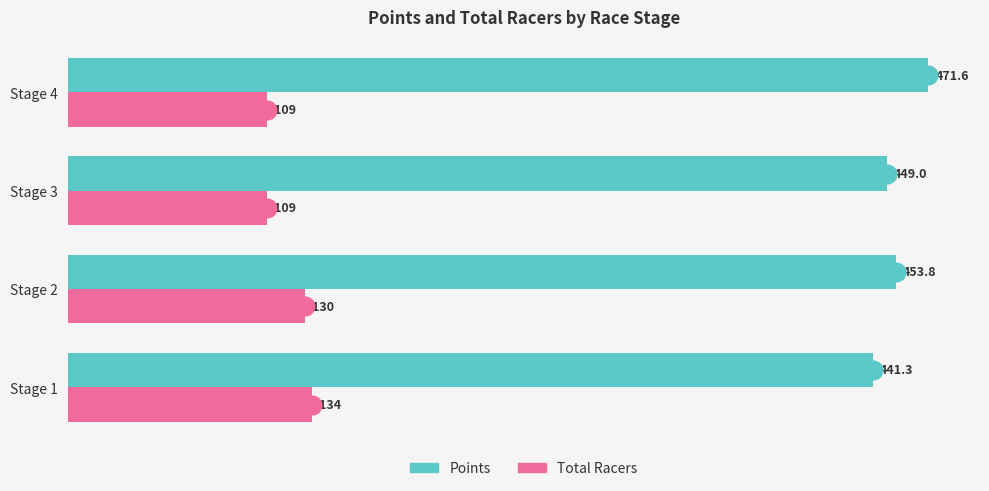

Which series reaches the minimum Y coordinate?

Total Racers